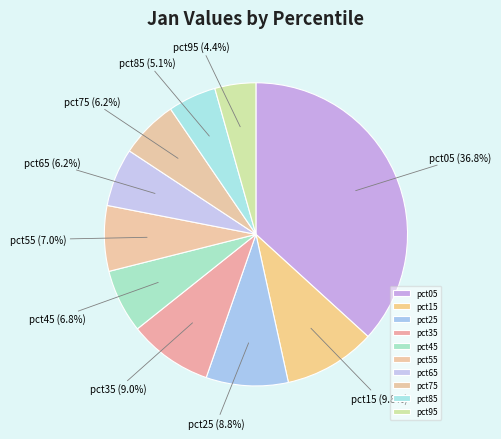

Count the number of slices in the pie.

10